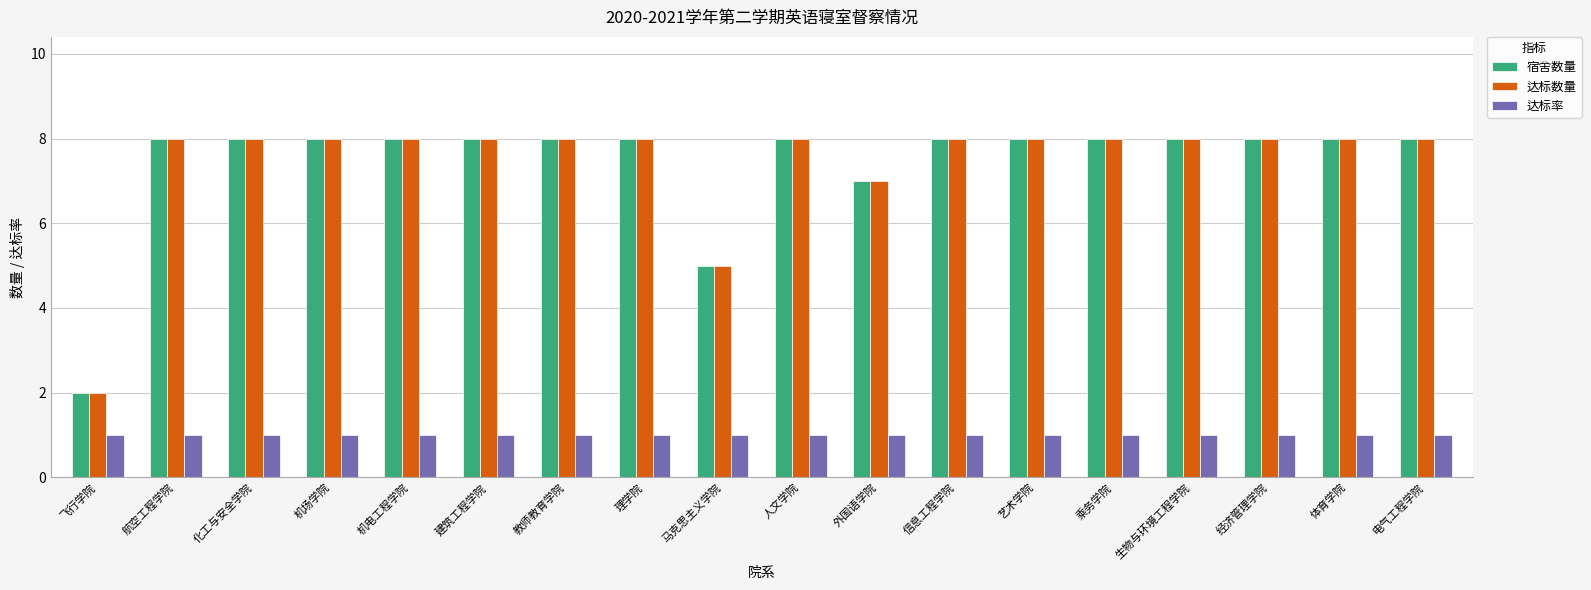

What is the difference between the 宿舍数量 values at 生物与环境工程学院 and 外国语学院?

1